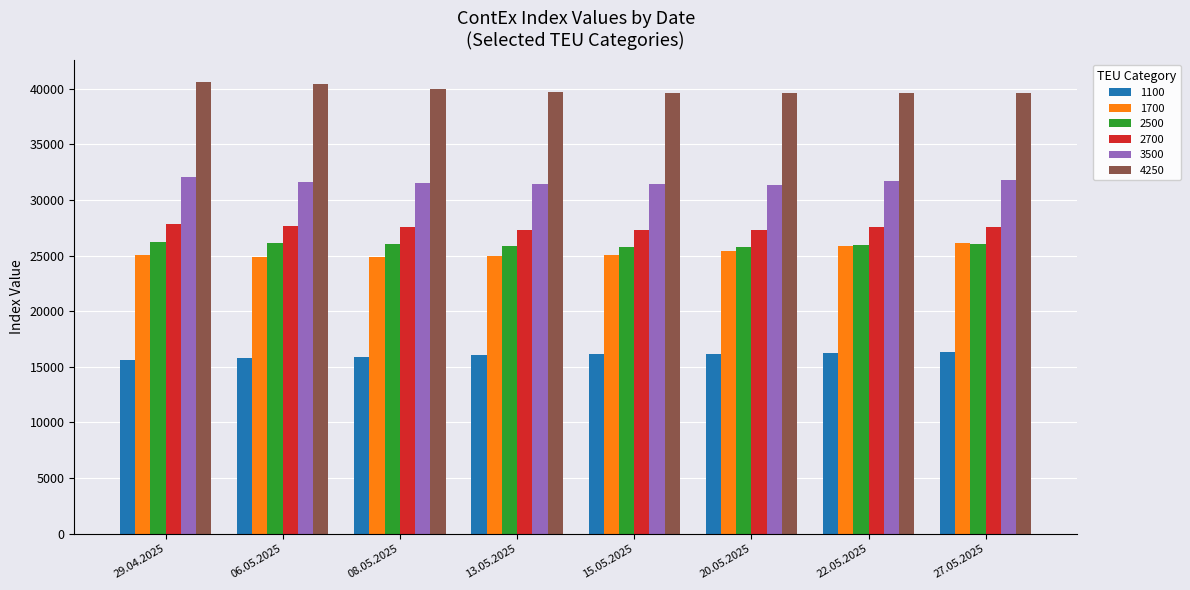

The value of 2500 at 08.05.2025 is 37812. True or false?

False